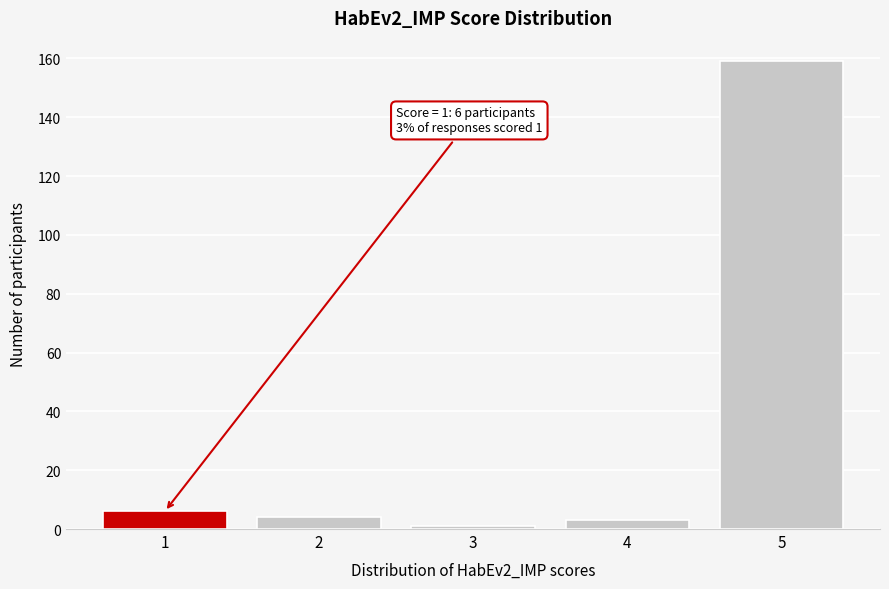

Over which range of the x-axis is the bar tallest?

4.5 to 5.5